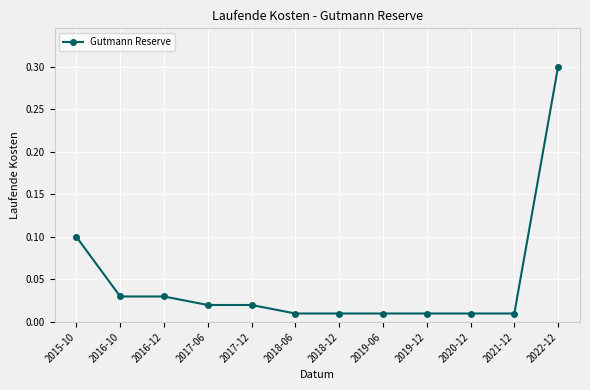

Does the chart have visible grid lines?

Yes